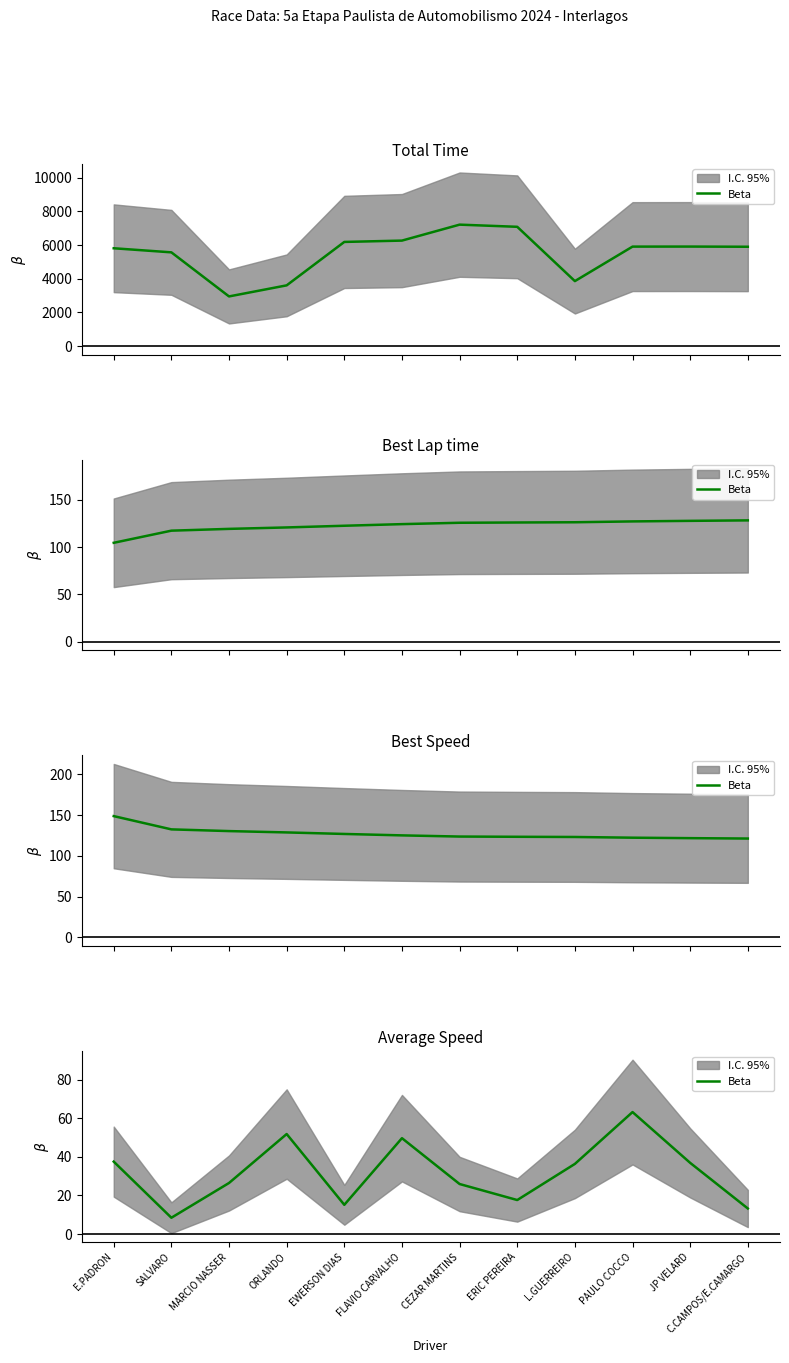

What is the difference between the values at PAULO COCCO and E.PADRON?

25.7